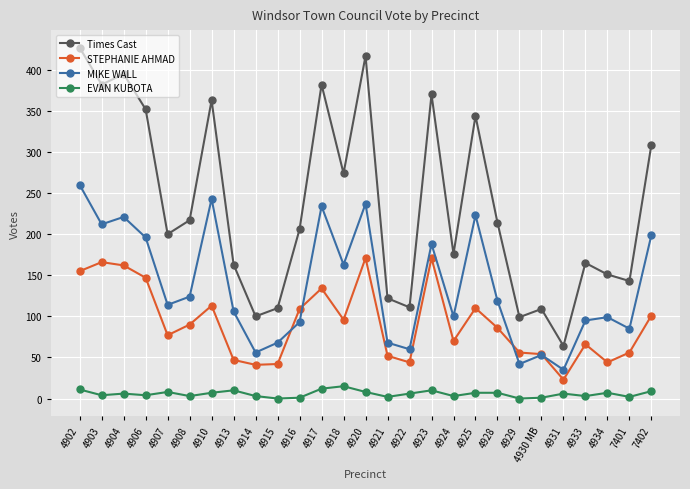

Count the number of data series in this chart.

4